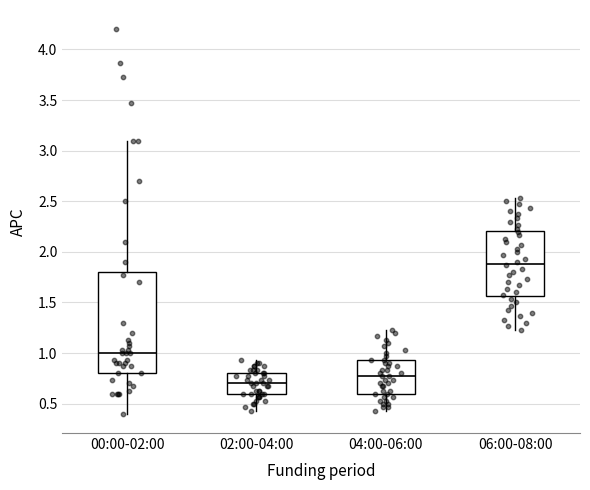

Comparing the boxes themselves (not the whiskers), which one is the tallest?

00:00-02:00